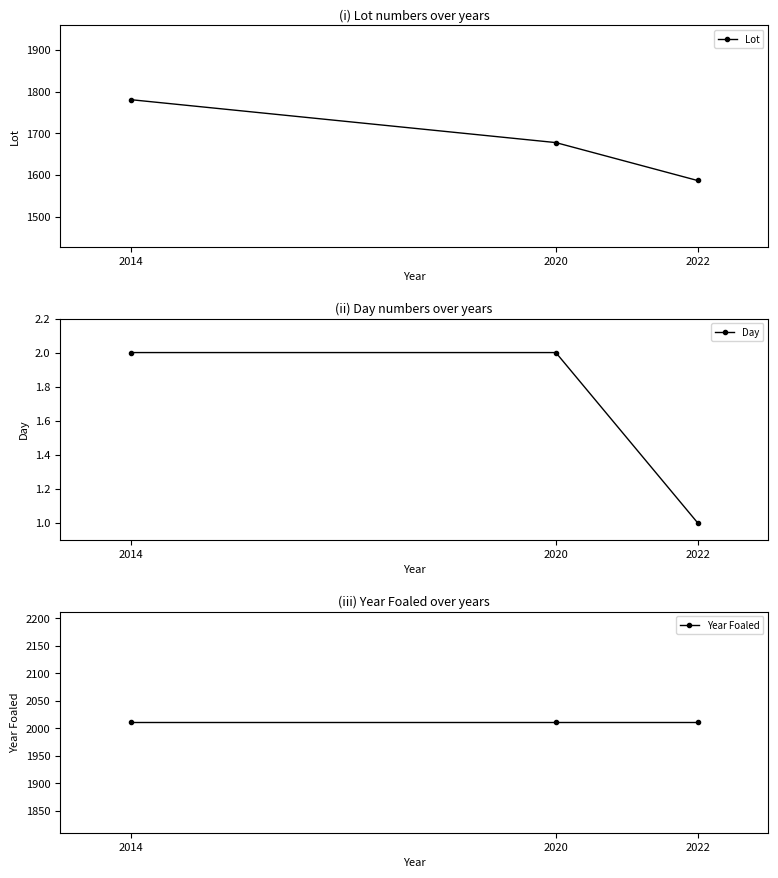

What is the sum of all Year Foaled values?

6033